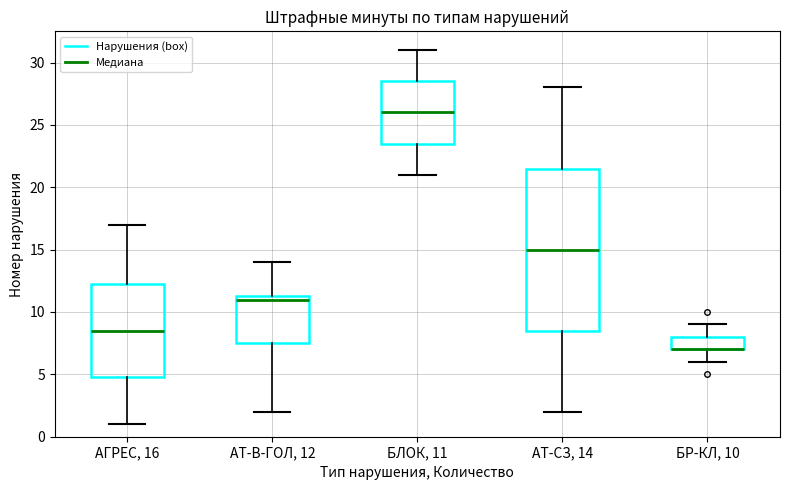

Comparing the boxes themselves (not the whiskers), which one is the tallest?

АТ-СЗ, 14